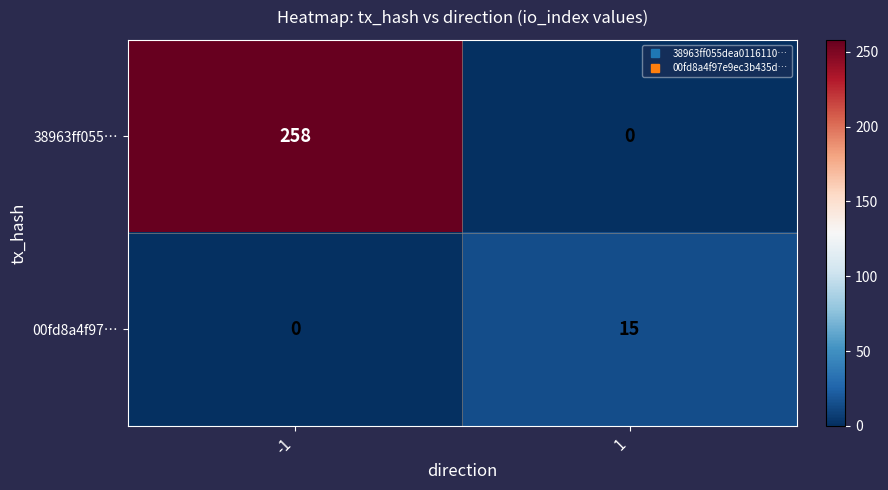

Count the number of categories in the chart.

2